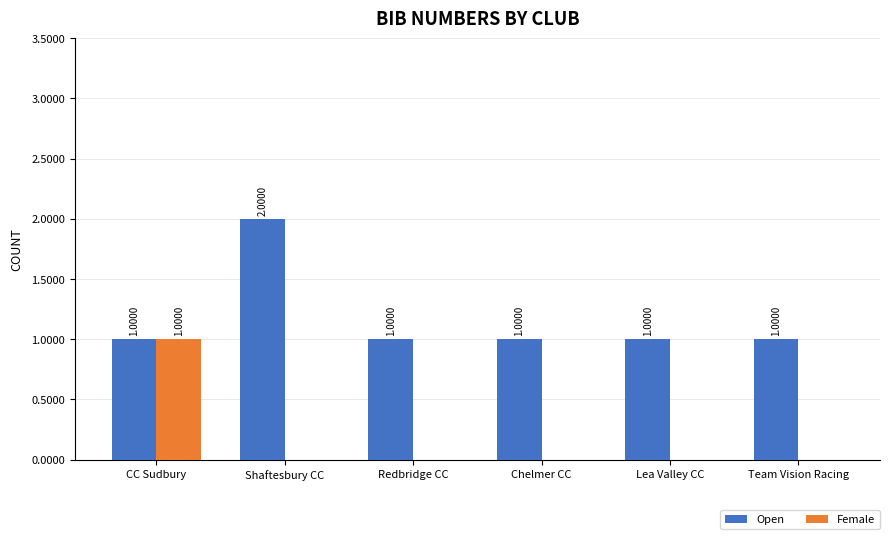

Are the bars horizontal?

No